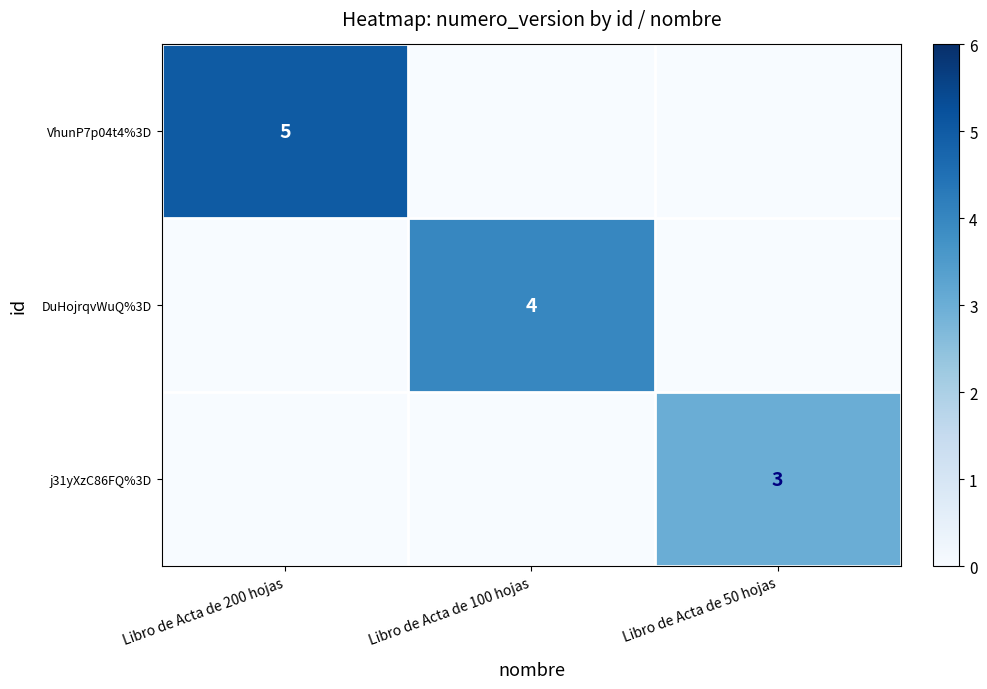

The j31yXzC86FQ%3D series shows 4 at Libro de Acta de 50 hojas. True or false?

False